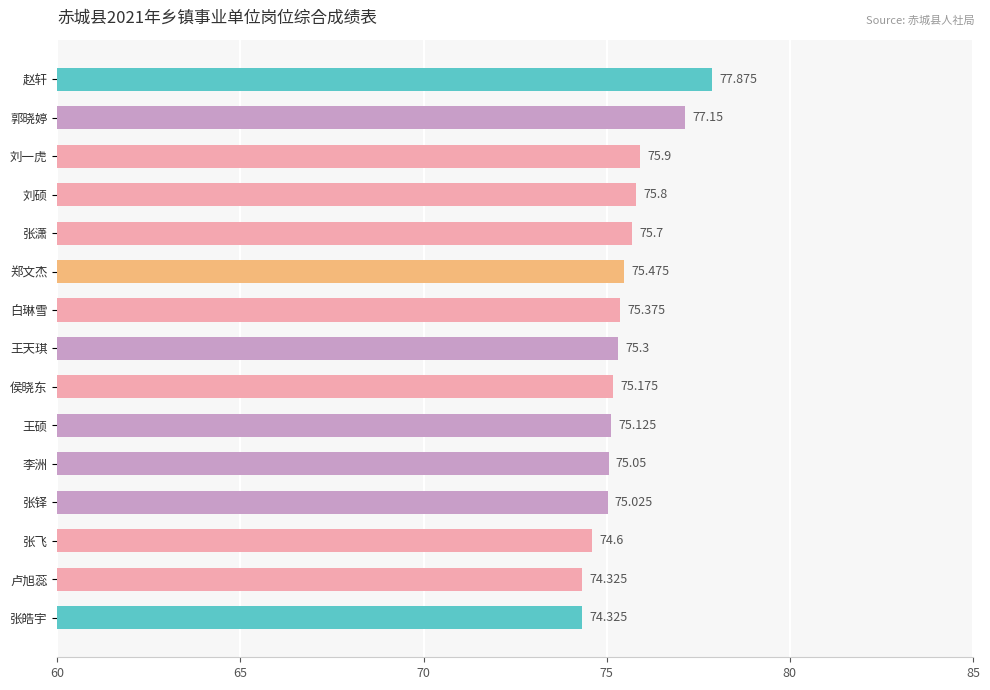

What is the average value?

75.5